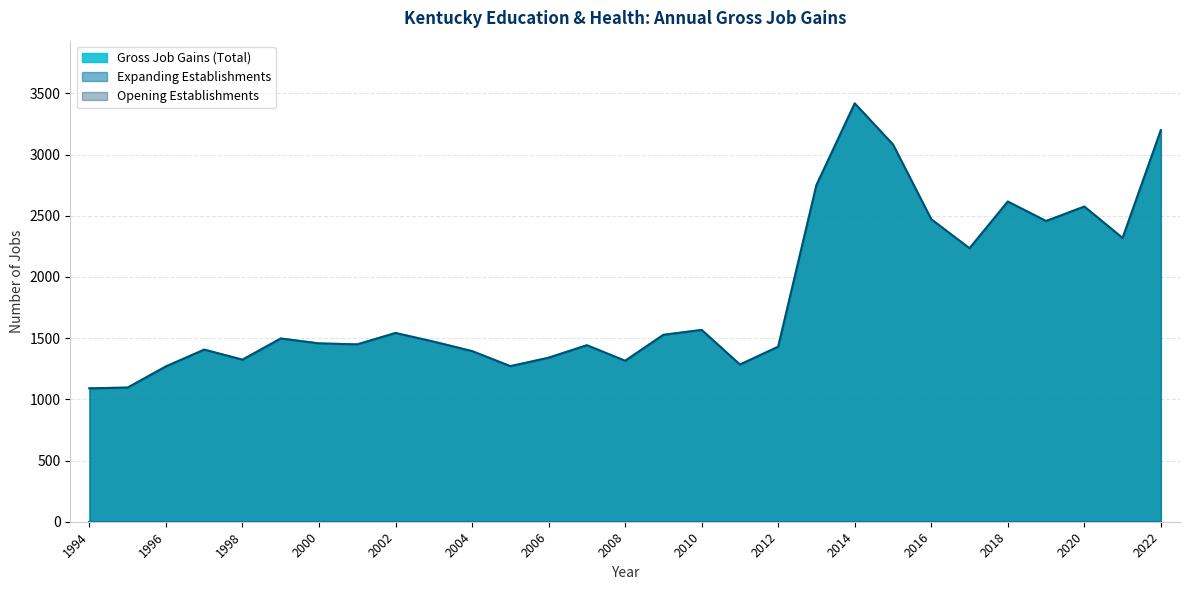

How many categories are shown in the chart?

29